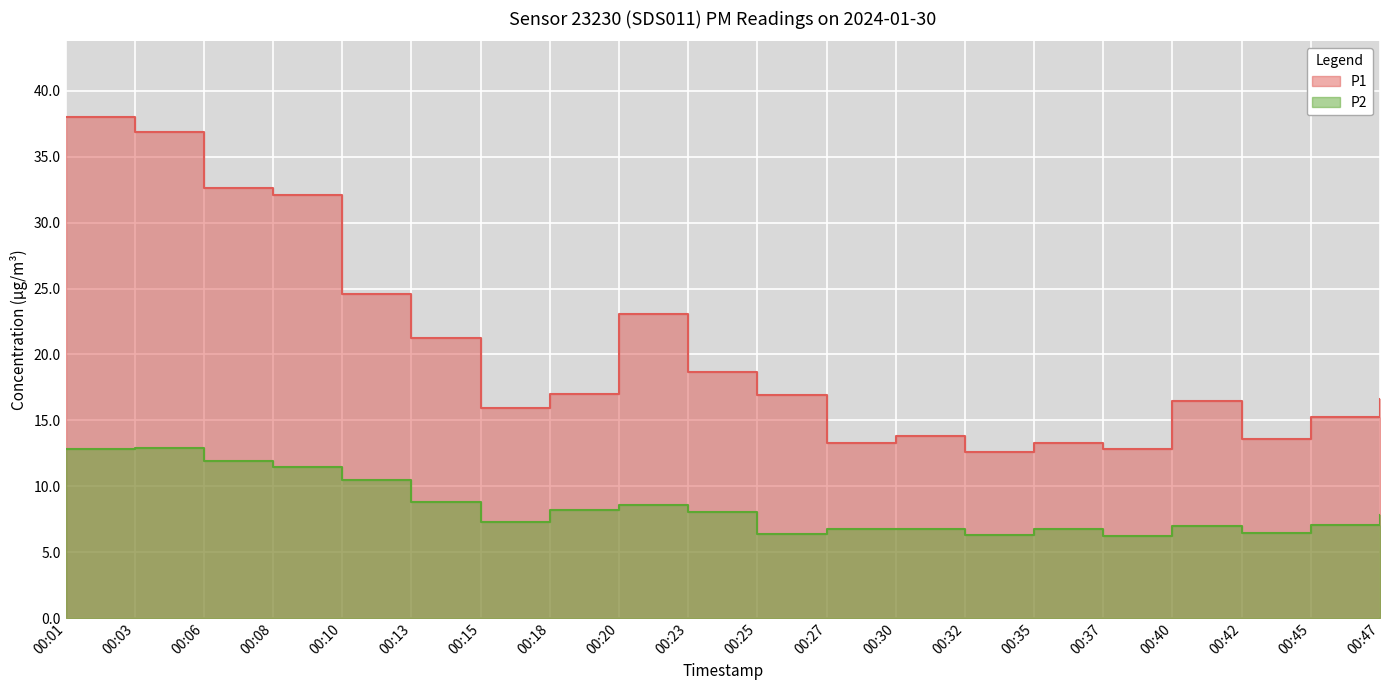

What is the difference between the second highest and second lowest values in the P1 series?

24.1